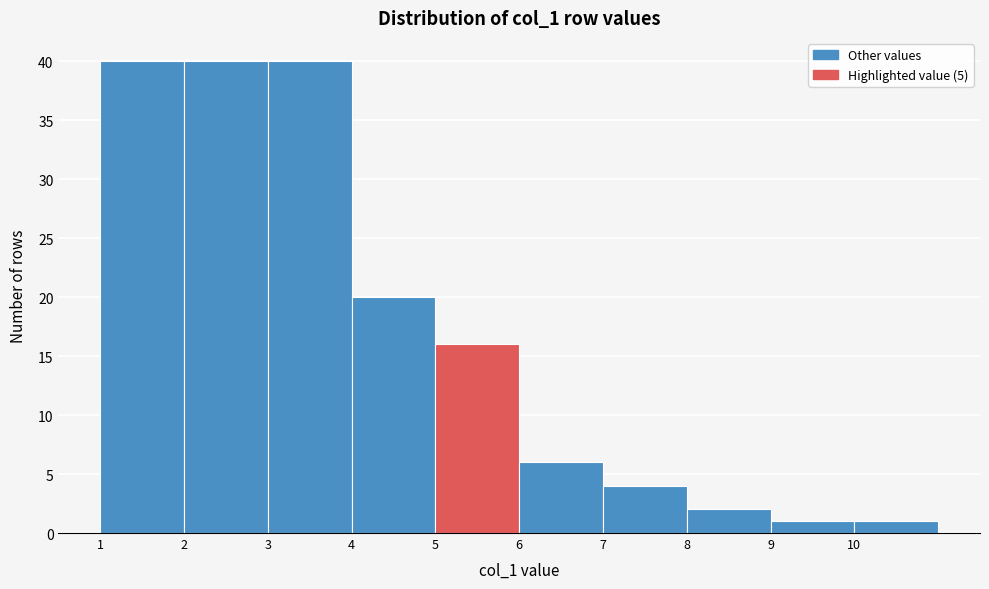

How tall is the bar that spans 7 to 8 on the x-axis? The values are not printed on the chart, so give them approximately, as read against the axis.

4